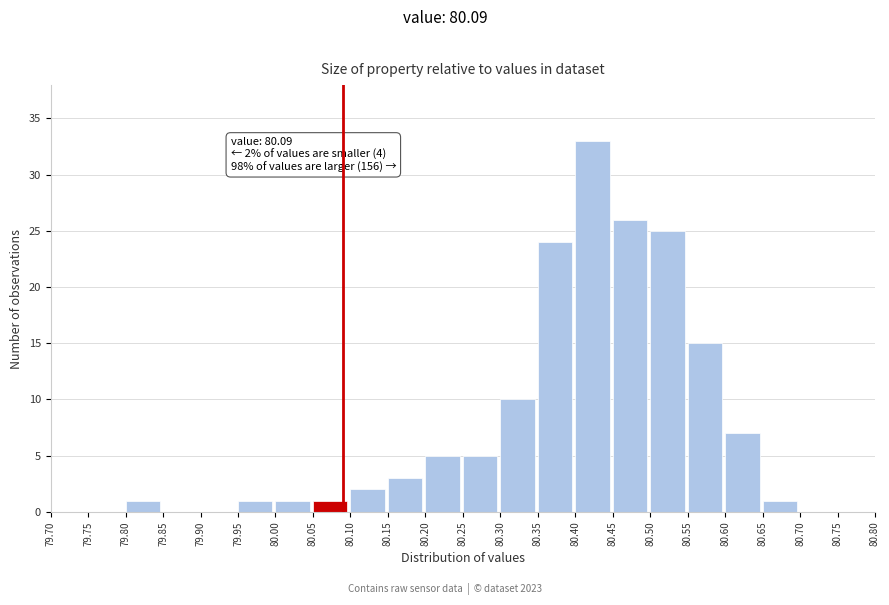

Over which range of the x-axis is the bar tallest?

80.40 to 80.45